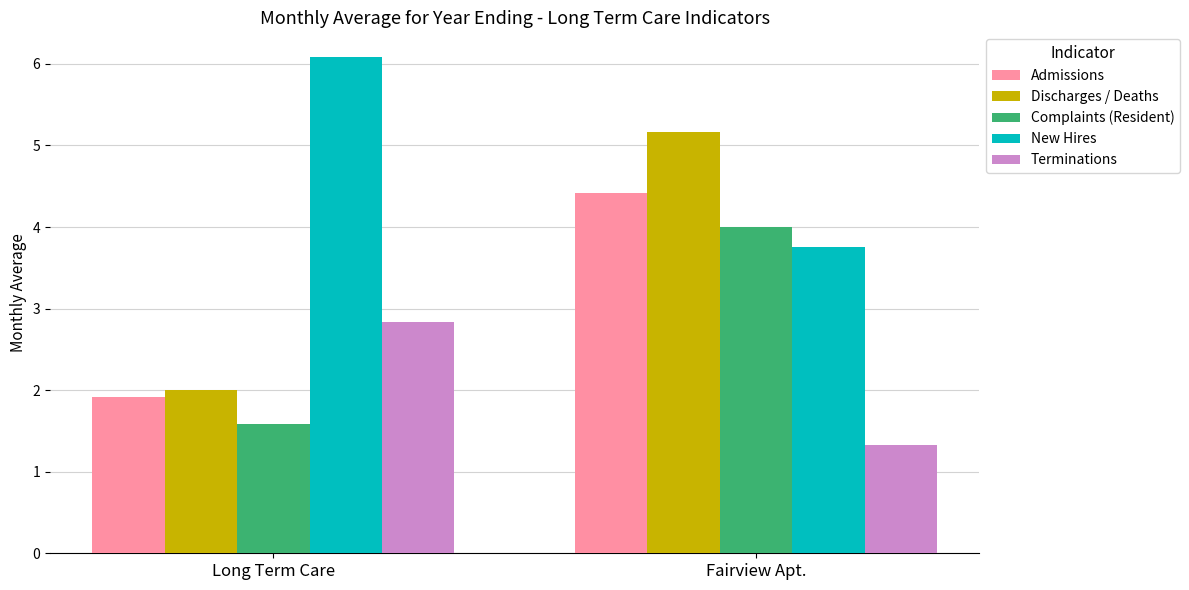

Which series has the widest spread of values?

Discharges / Deaths